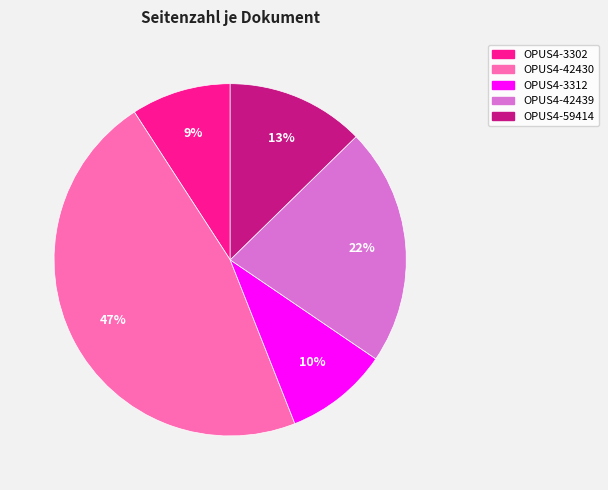

To the nearest percent, what is the average slice percentage?

20%